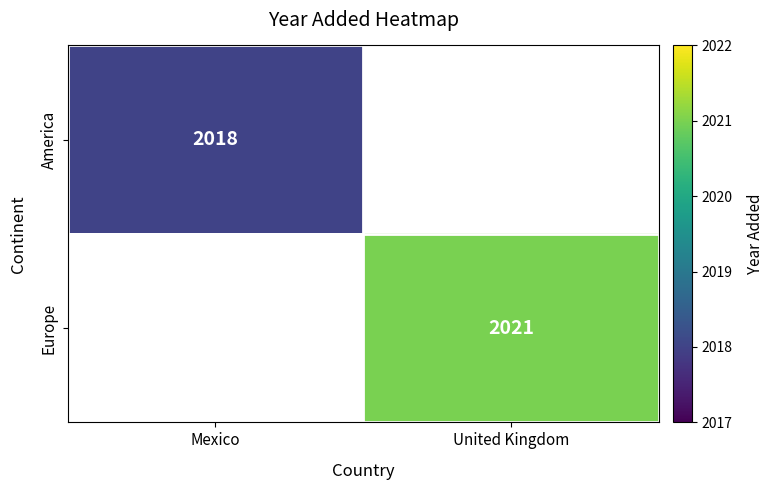

True or false: America has a value of 3478 at Mexico.

False